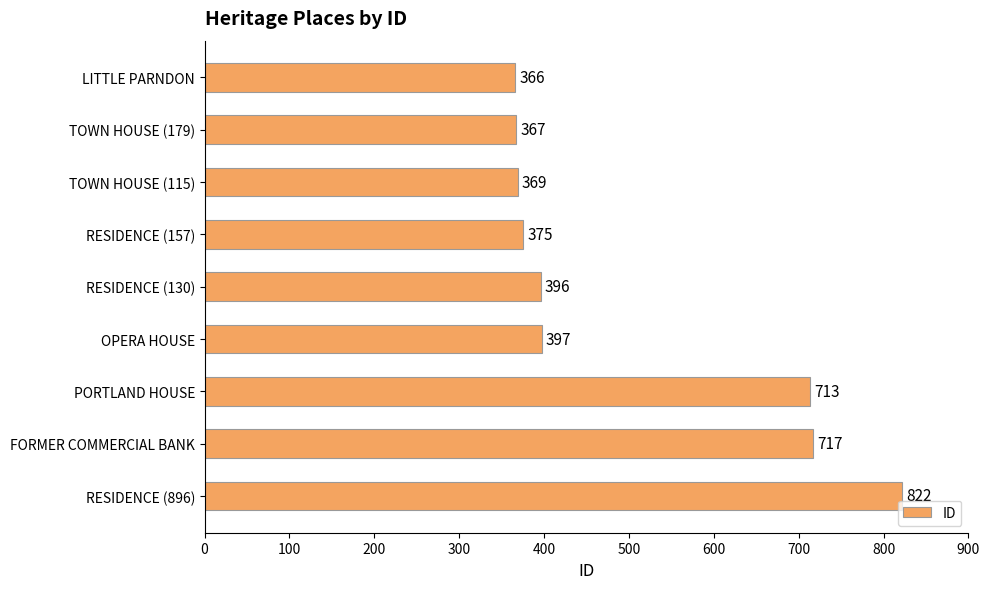

How many distinct data groups are displayed?

1